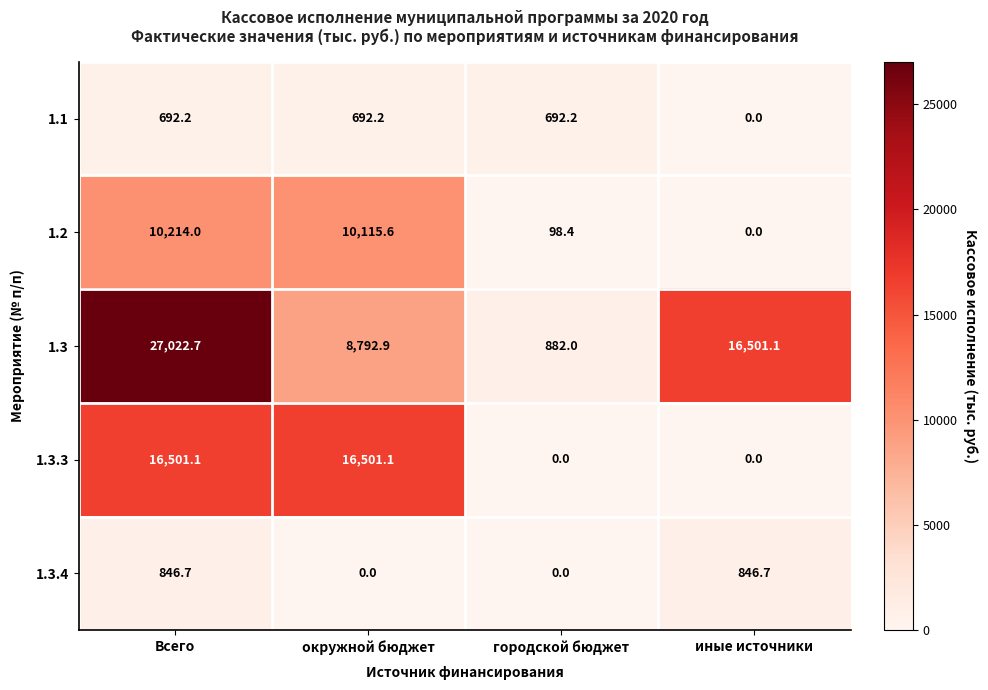

How many values in the 1.3.3 series exceed 16501?

2